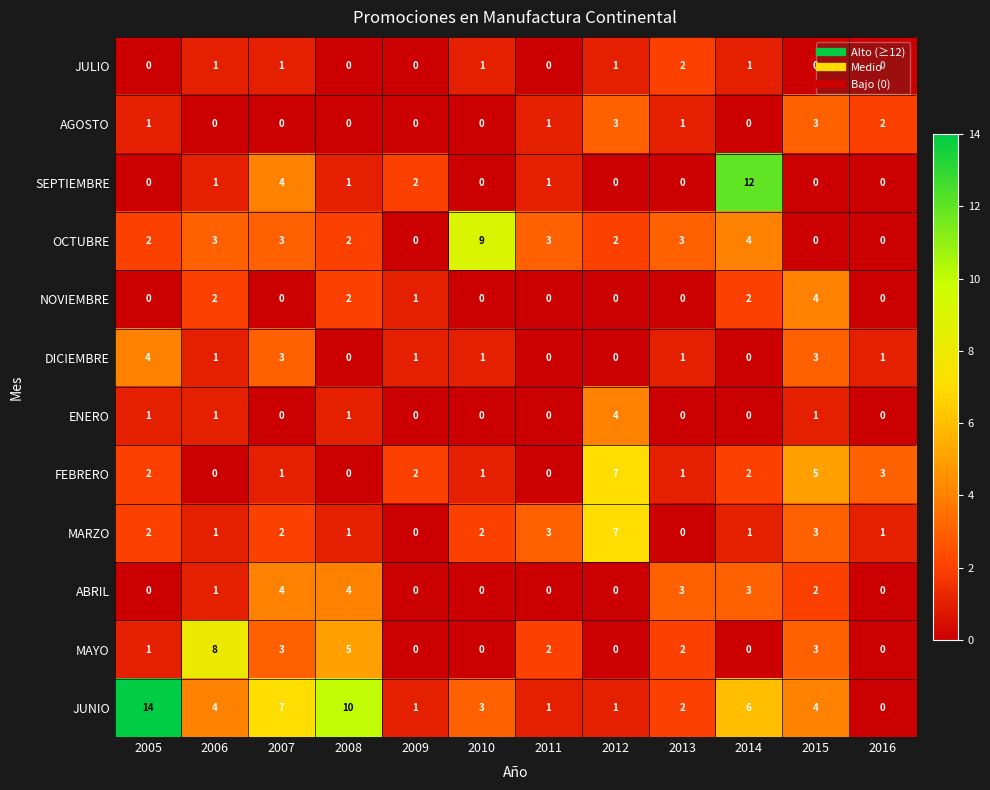

The MAYO series shows 0 at 2014. True or false?

True